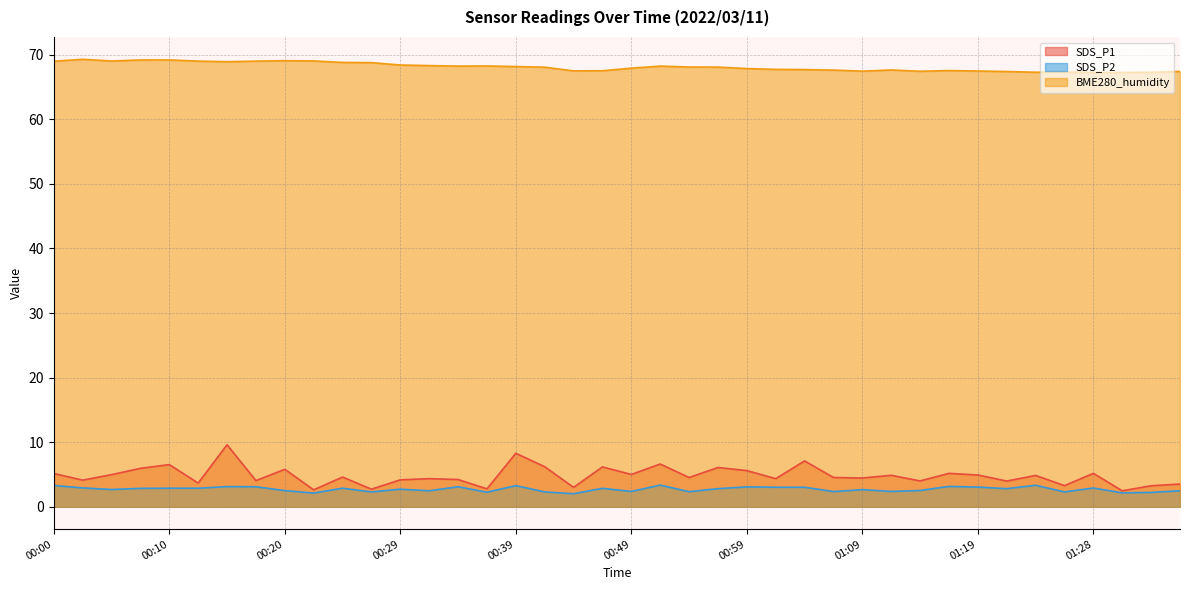

True or false: BME280_humidity and SDS_P1 intersect in this chart.

False